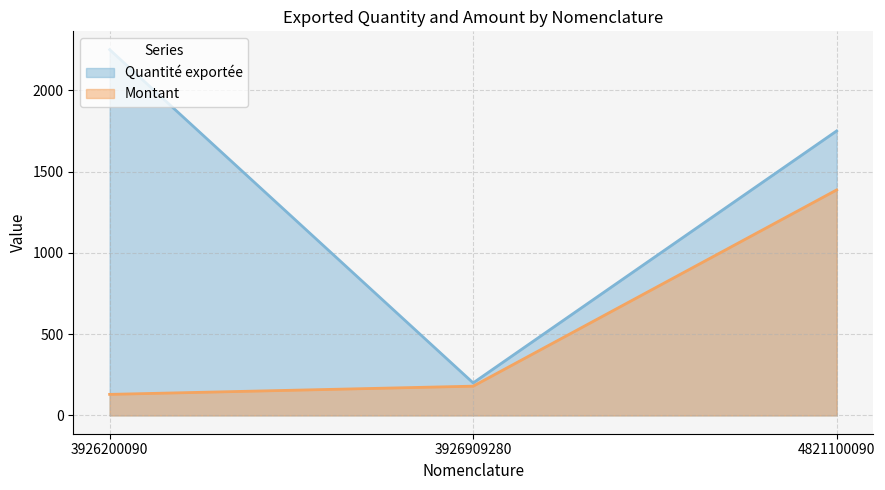

Between 3926909280 and 4821100090, which series saw the biggest shift?

Quantité exportée